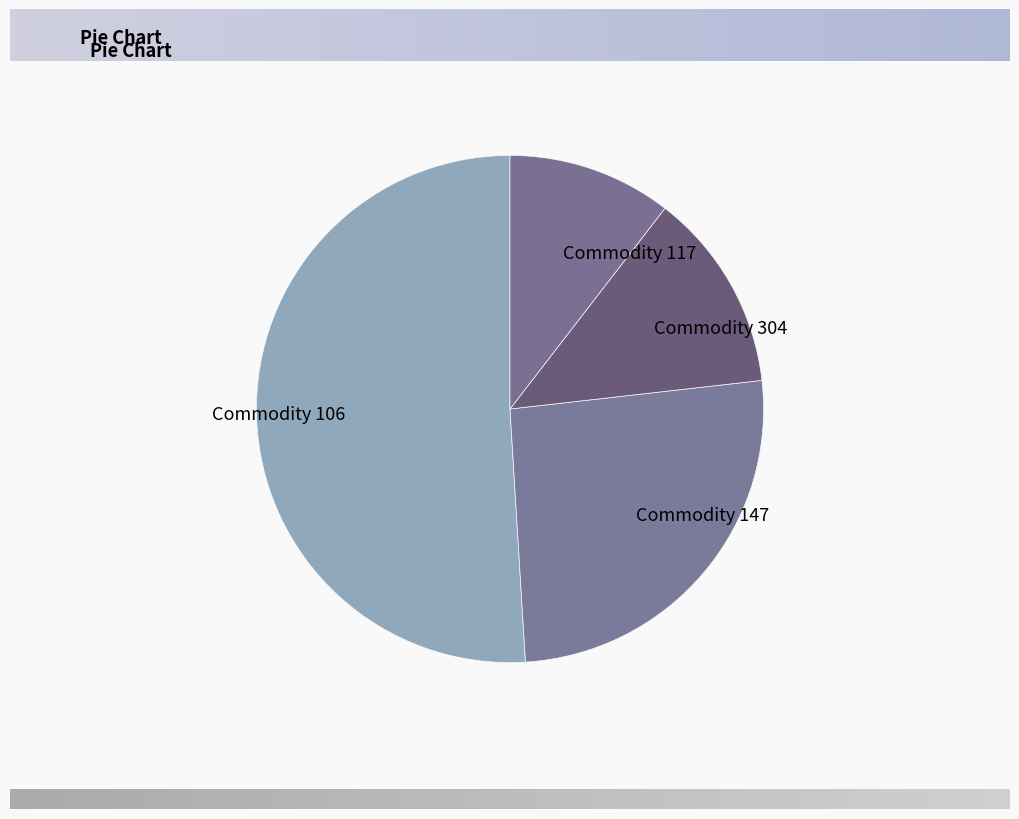

Which category has the biggest portion of the pie?

Commodity 106